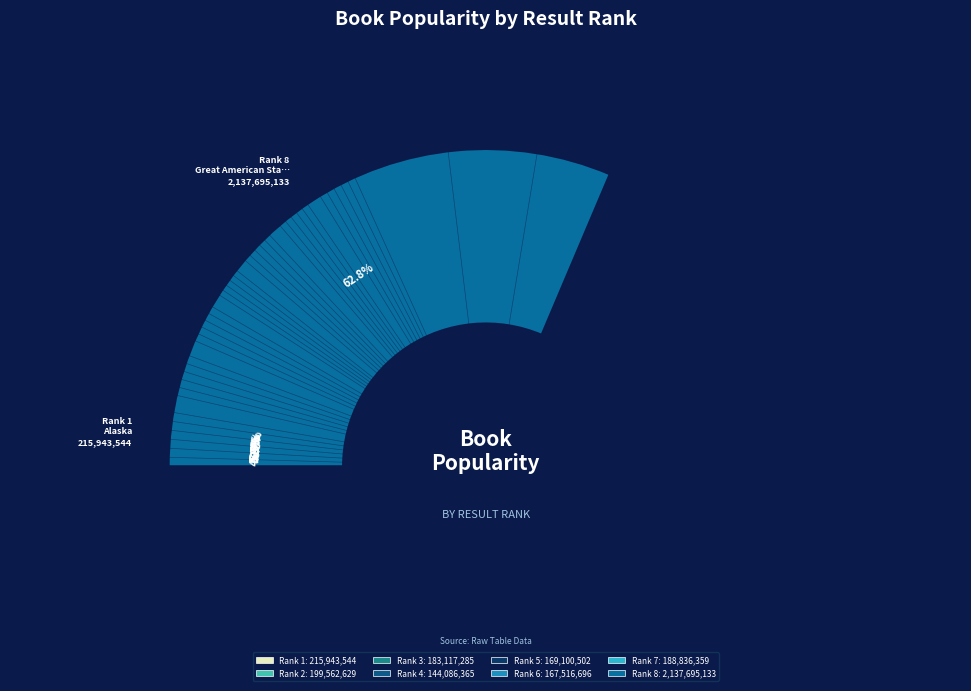

To the nearest percent, what is the average slice percentage?

12%